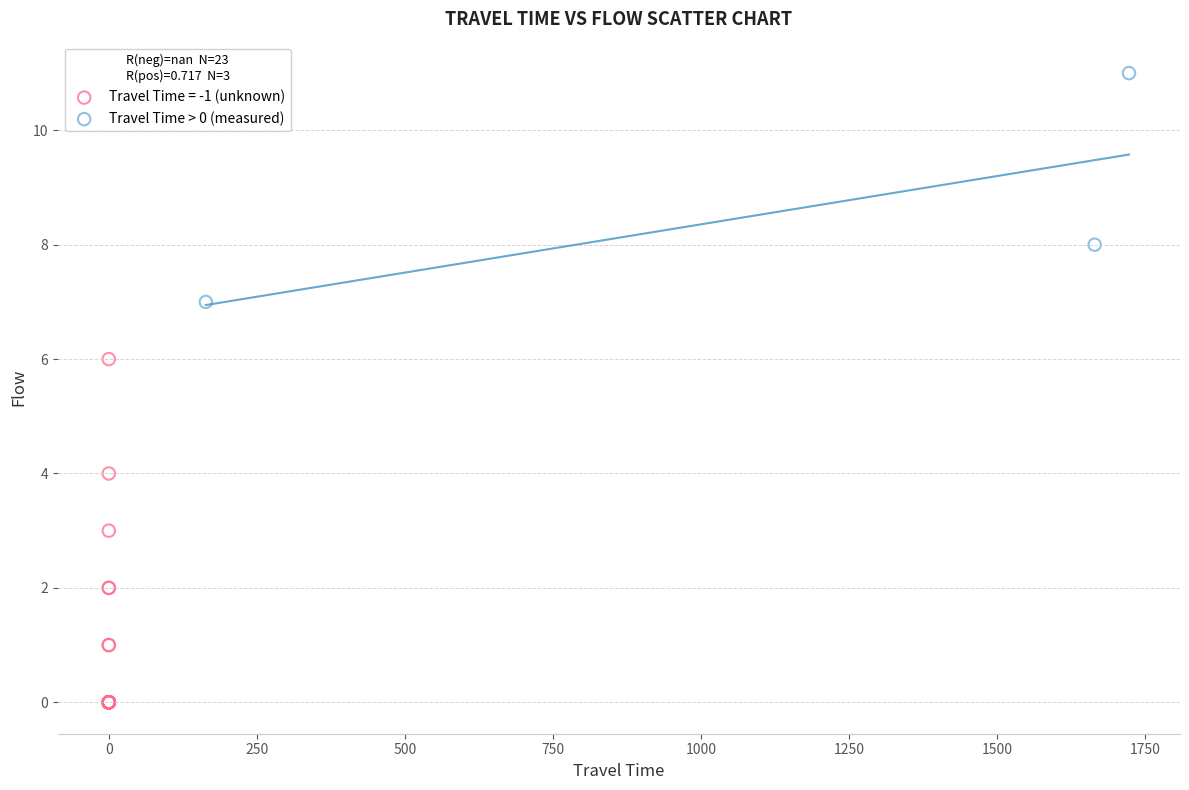

Which series has the largest Y range (max minus min)?

Travel Time = -1 (unknown)